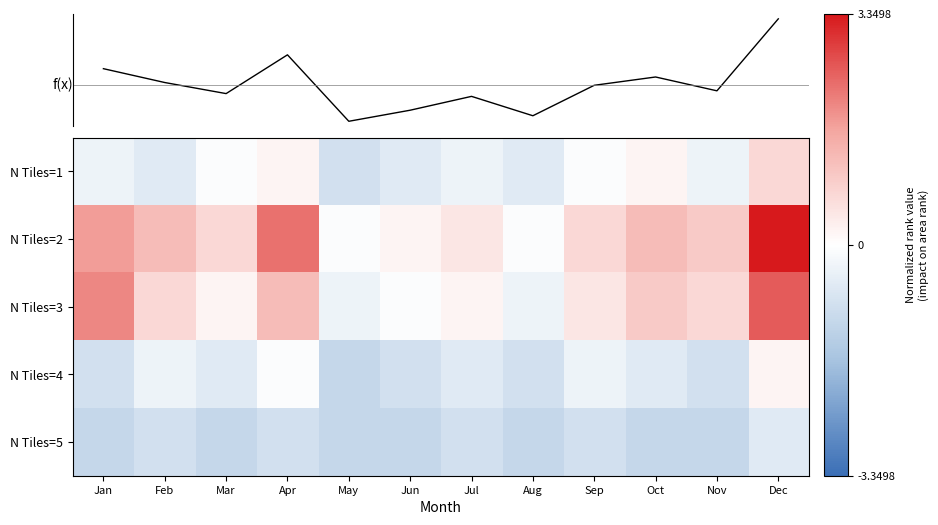

Rank the series by their maximum value, from highest to lowest.

N Tiles=2, N Tiles=3, N Tiles=1, N Tiles=4, N Tiles=5